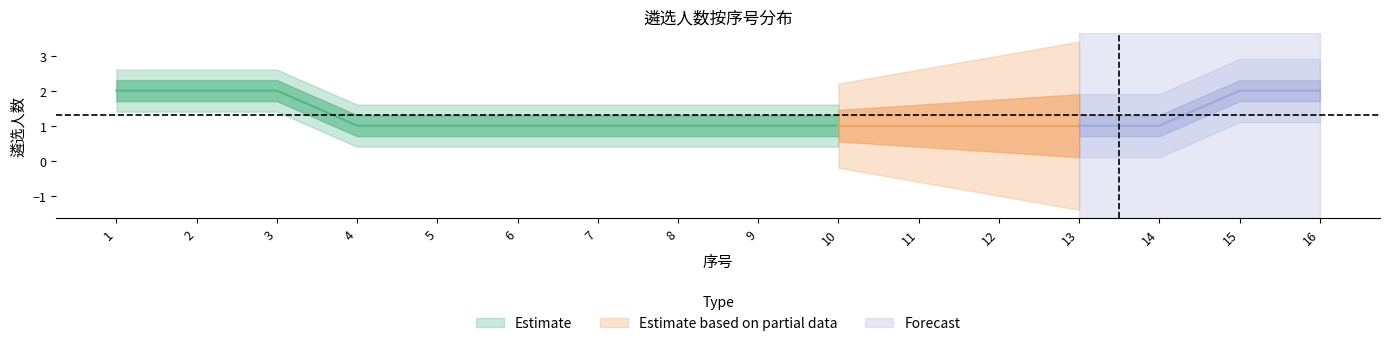

Between 12 and 16, which is larger?

16